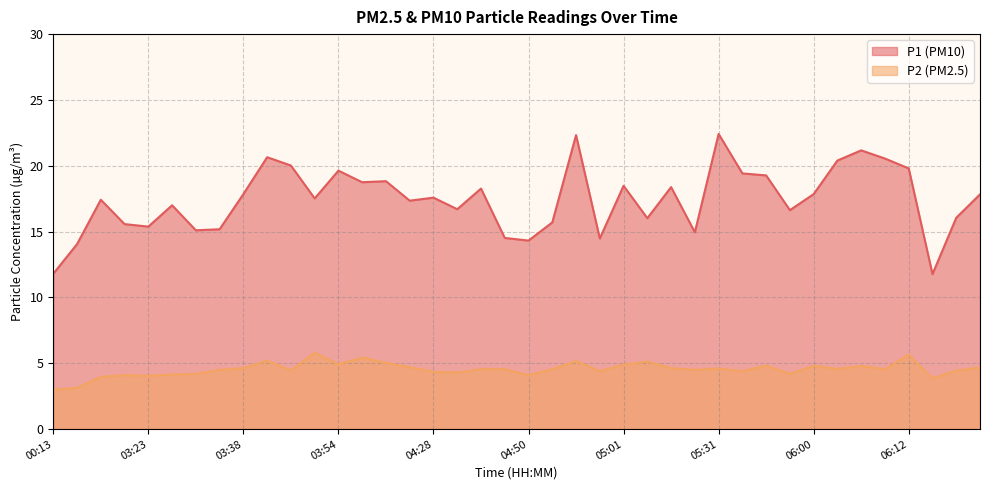

True or false: P1 and P2 cross at least once.

False